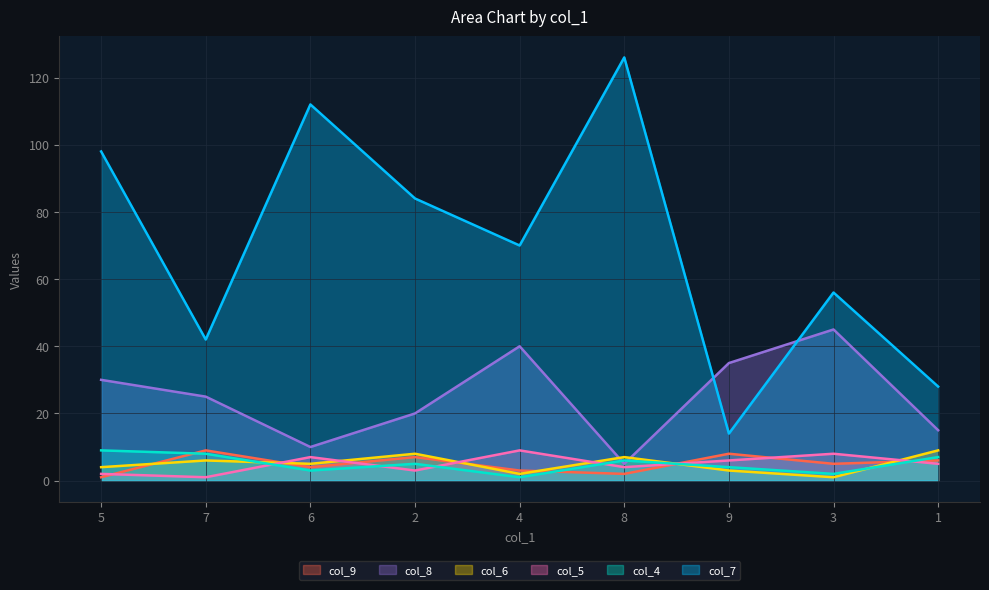

What is the highest value of the col_9 series?

9